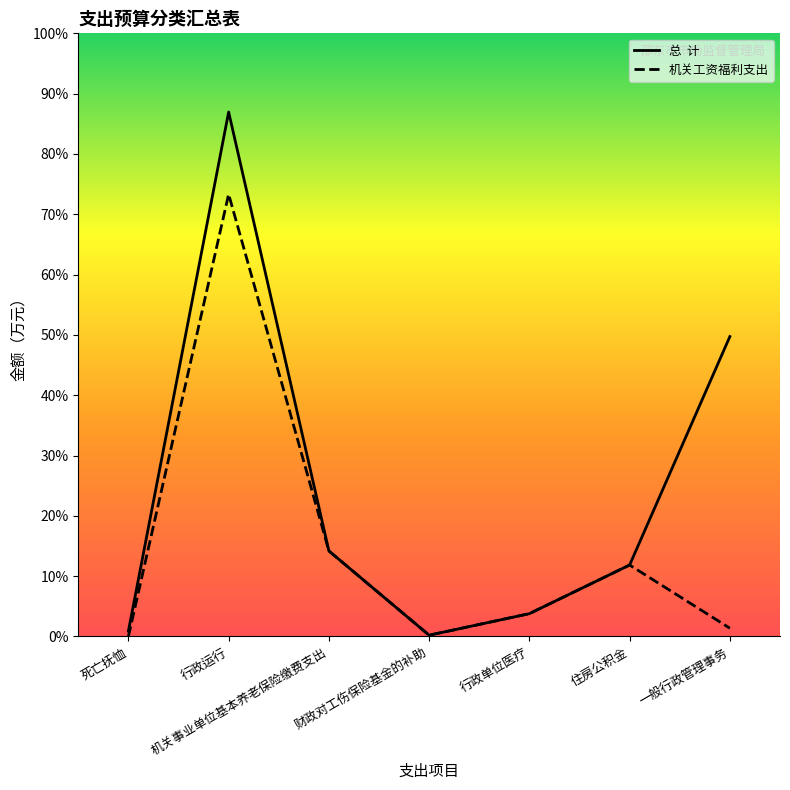

True or false: 机关工资福利支出 and 总  计 cross at least once.

False